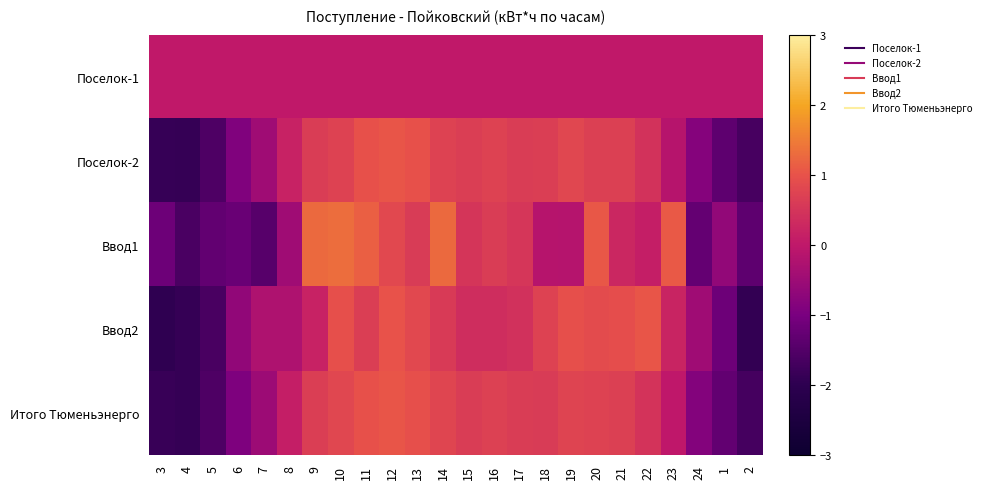

Count the number of categories in the chart.

24